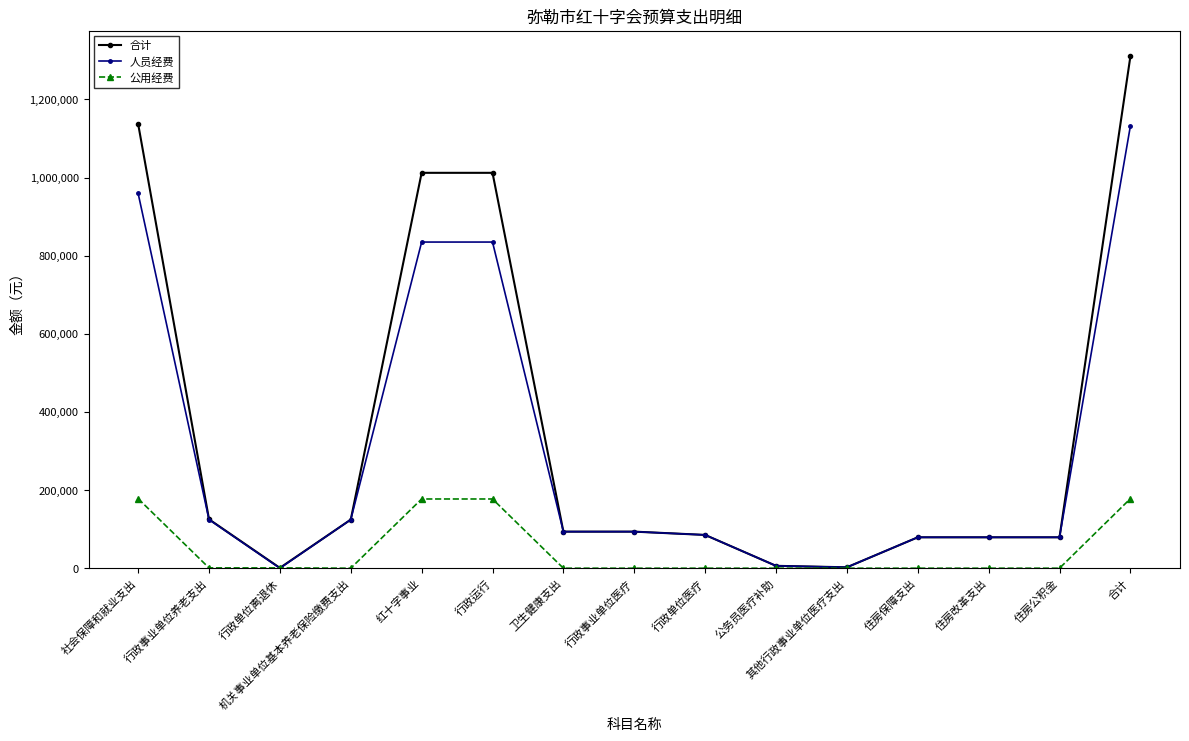

What is the label of the 6th point from the left?

行政运行